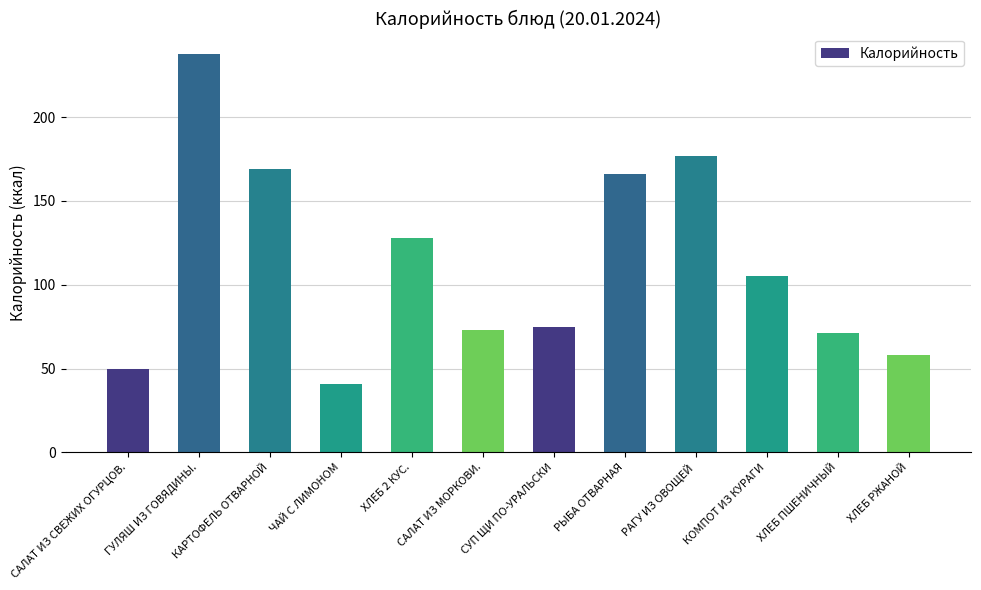

List the labels in order of value, largest first.

ГУЛЯШ ИЗ ГОВЯДИНЫ., РАГУ ИЗ ОВОЩЕЙ, КАРТОФЕЛЬ ОТВАРНОЙ, РЫБА ОТВАРНАЯ, ХЛЕБ 2 КУС., КОМПОТ ИЗ КУРАГИ, СУП ЩИ ПО-УРАЛЬСКИ, САЛАТ ИЗ МОРКОВИ., ХЛЕБ ПШЕНИЧНЫЙ, ХЛЕБ РЖАНОЙ, САЛАТ ИЗ СВЕЖИХ ОГУРЦОВ., ЧАЙ С ЛИМОНОМ